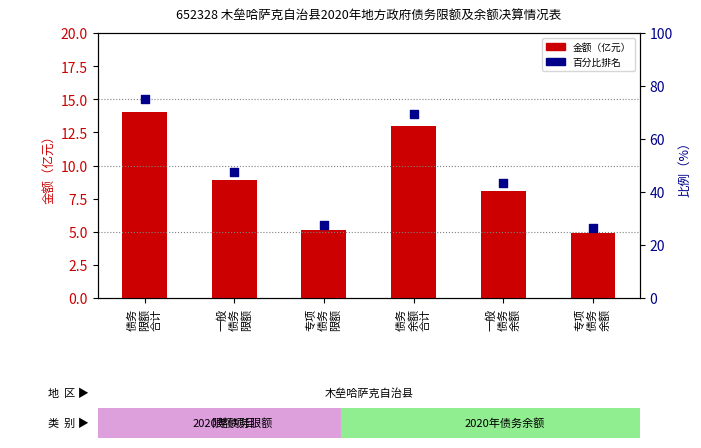

Which series has the largest Y range (max minus min)?

百分比排名